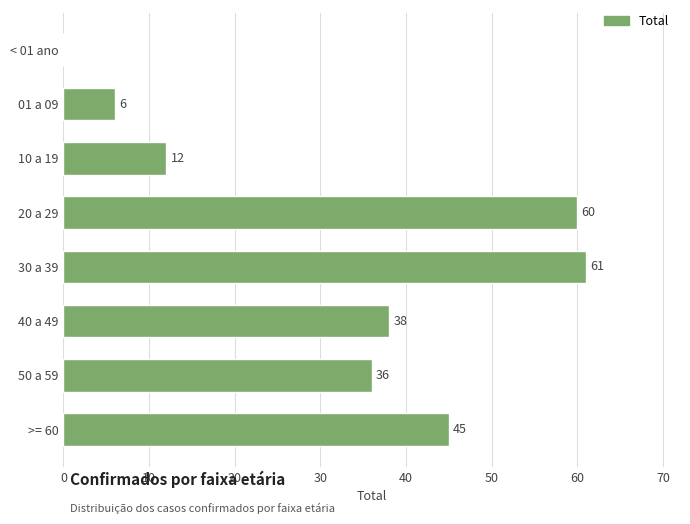

The value at 20 a 29 is 60. True or false?

True